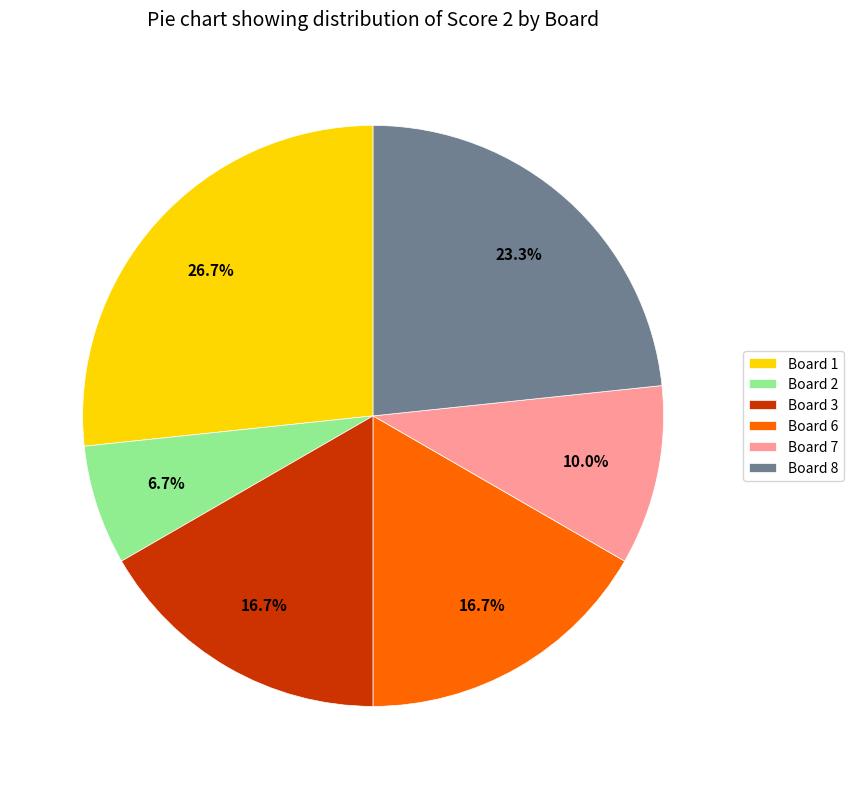

How many slices are in this pie chart?

6